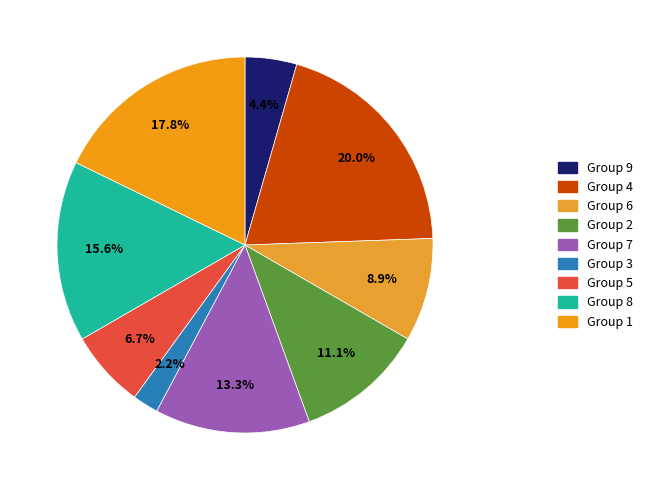

To the nearest percent, what is the average slice percentage?

11%